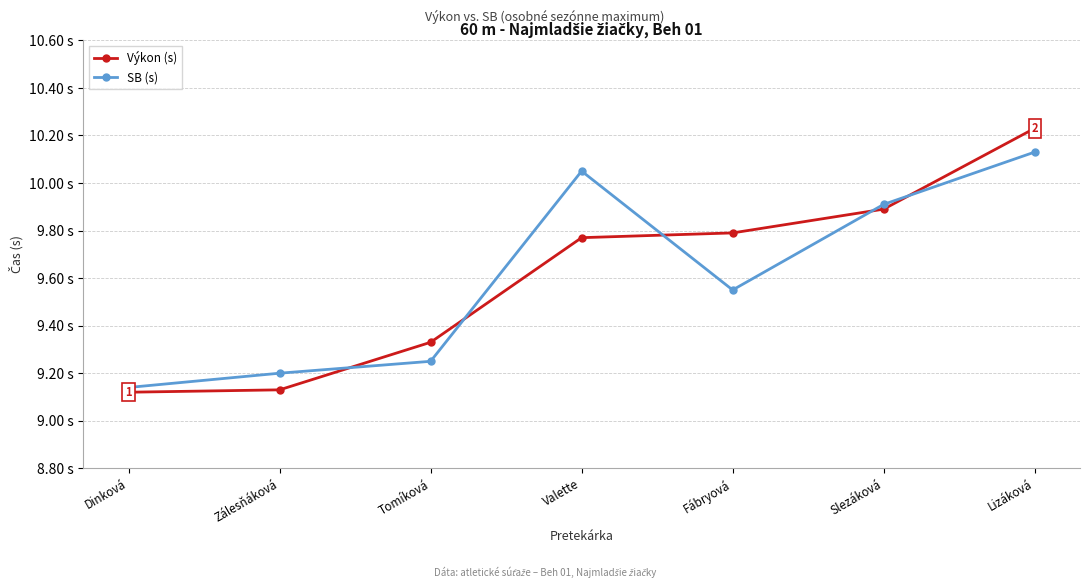

True or false: SB (s) has more than 2 points higher than both neighbors.

False